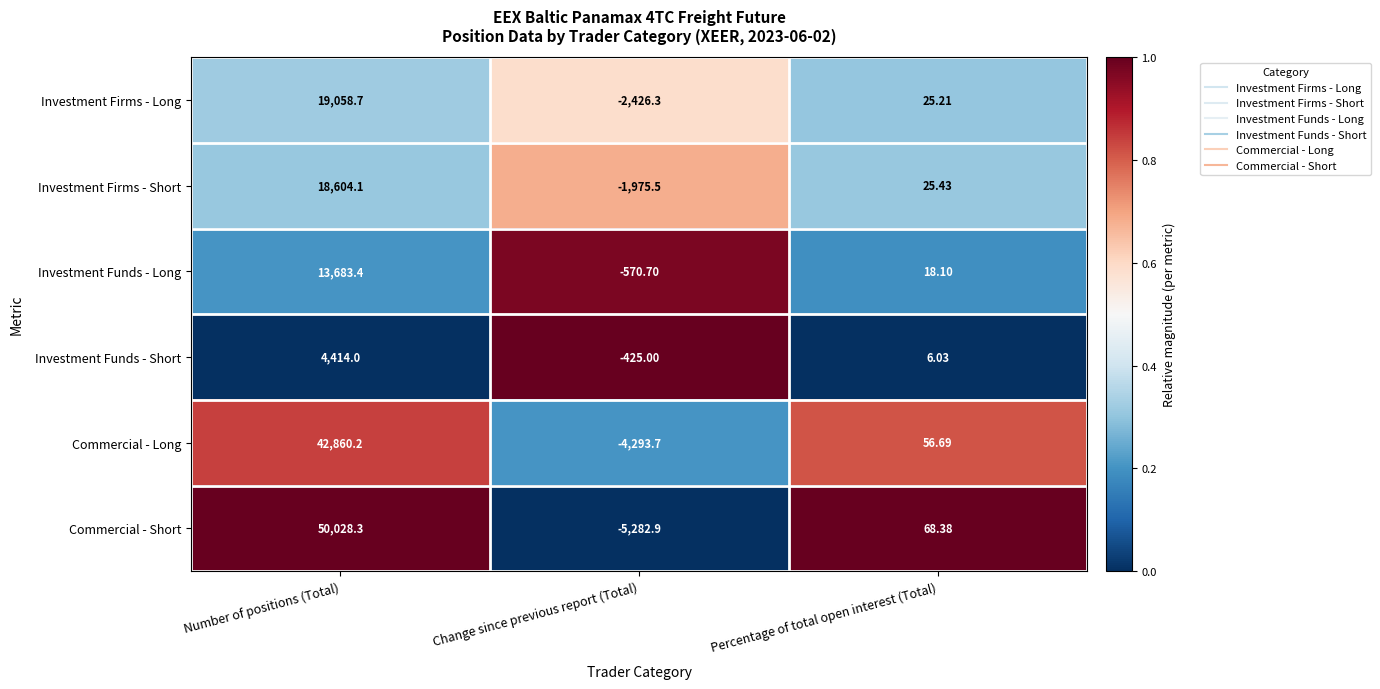

At which label is Investment Firms - Short closest to 8314?

Percentage of total open interest (Total)